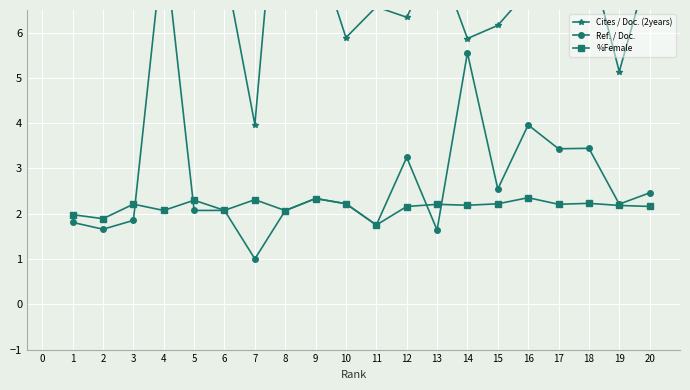

What is the highest value of the %Female series?

2.4